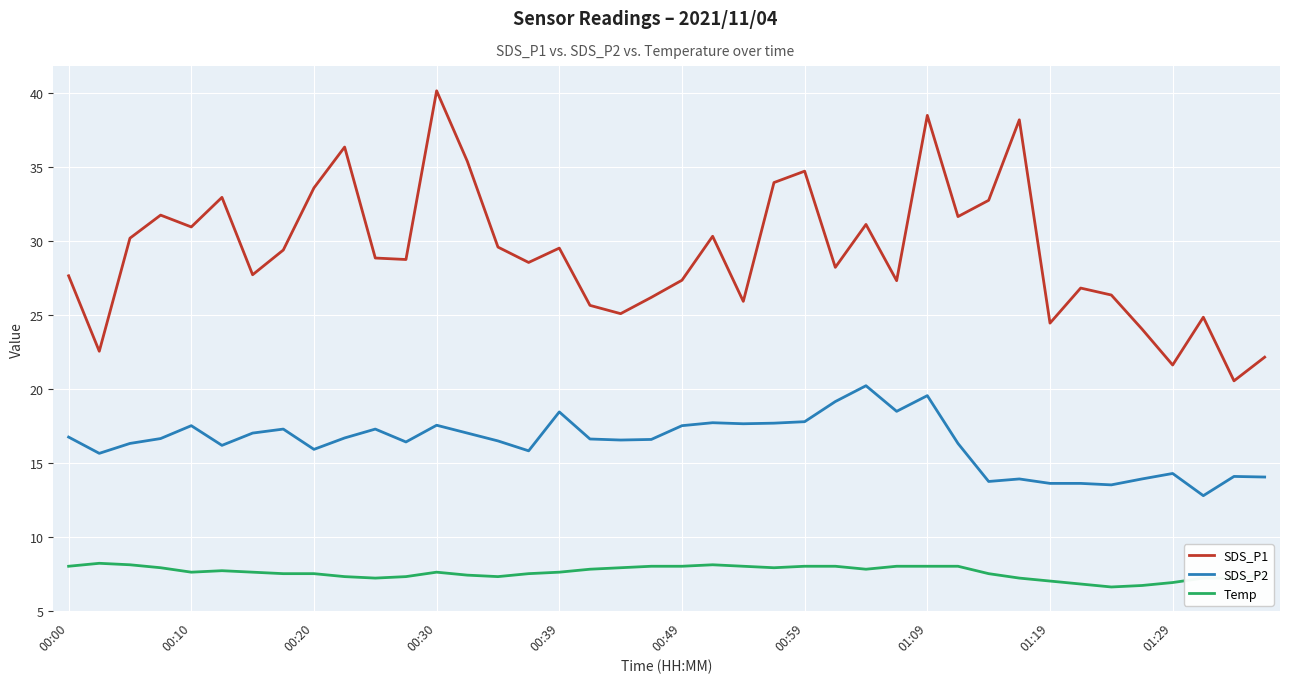

What is the sum of all SDS_P2 values?

653.7